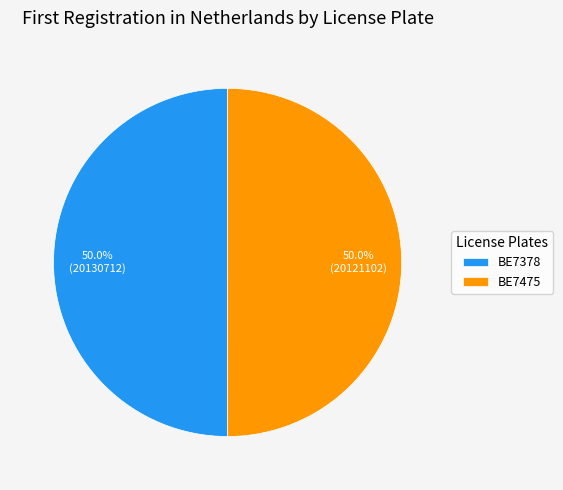

What is the total percentage of BE7378 and BE7475?

100.0%